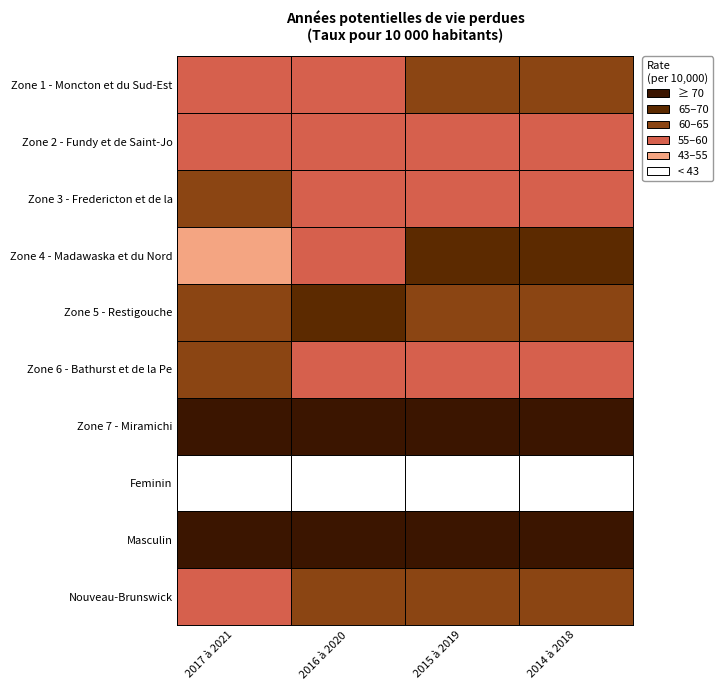

What is the difference between the second highest and minimum values in the Nouveau-Brunswick series?

1.0